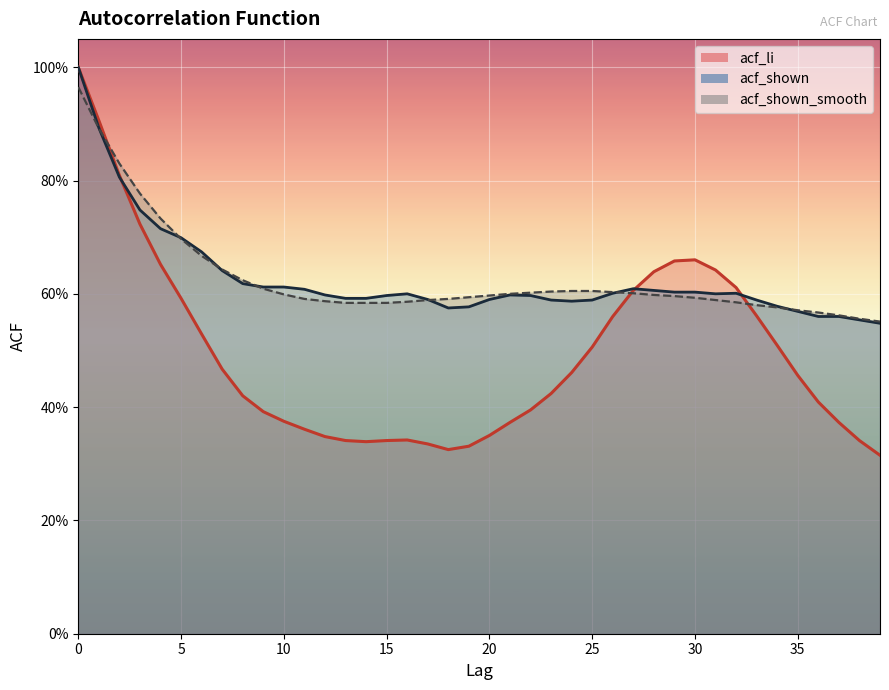

Which series has the largest range (max minus min)?

acf_li